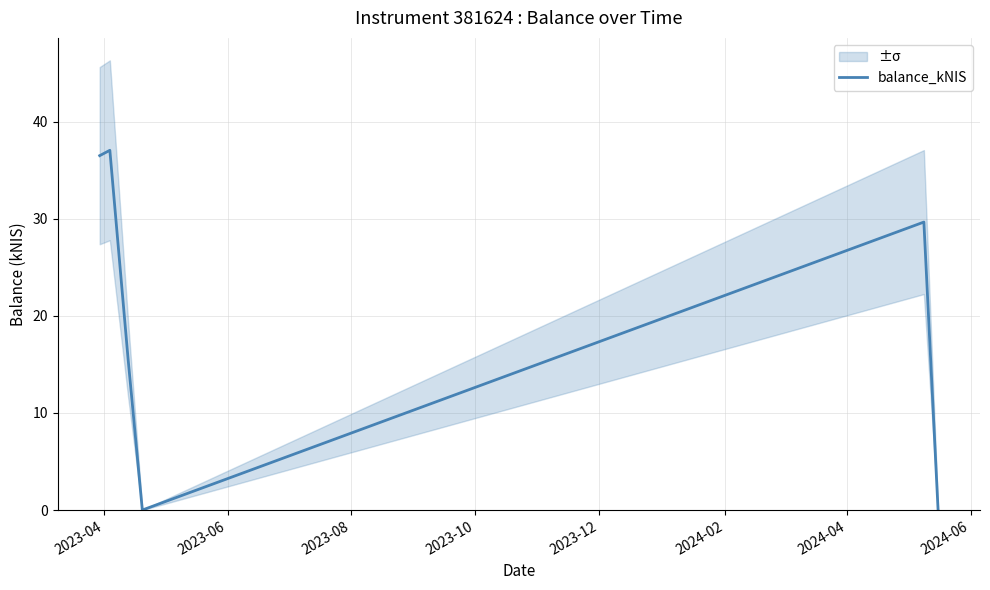

How many values are above zero?

4